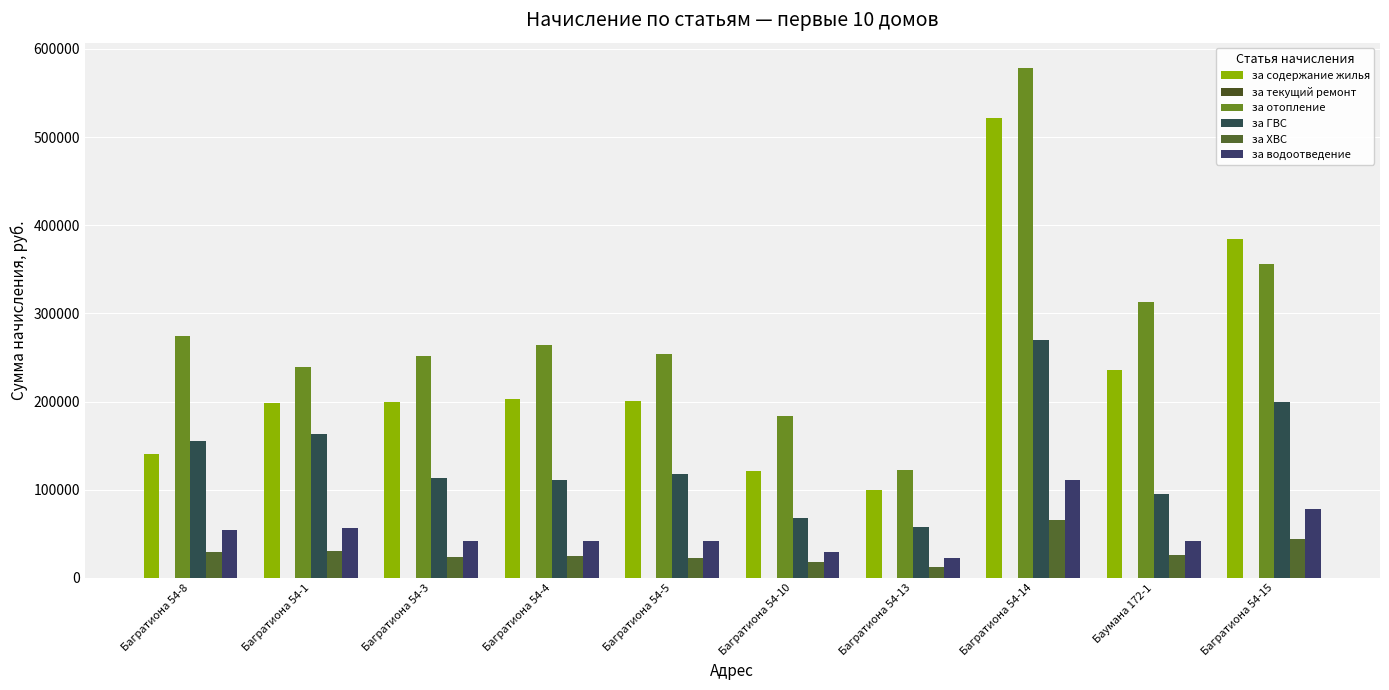

Is it true that за водоотведение equals 56915.9 at Баумана 172-1?

False